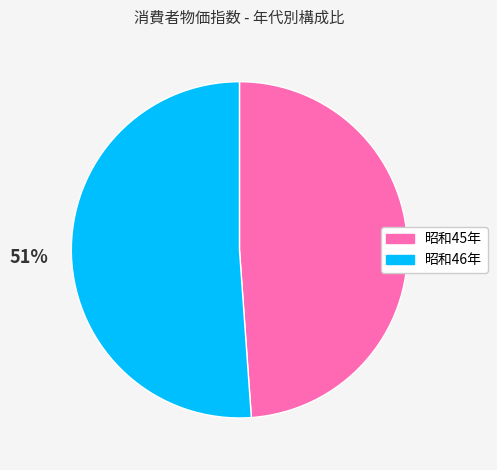

Is there any slice that represents more than half of the pie?

Yes